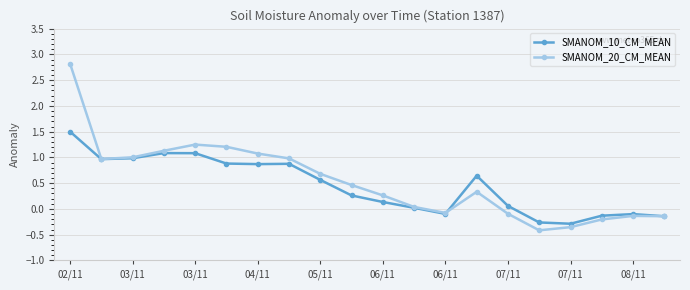

Does the chart have visible grid lines?

Yes